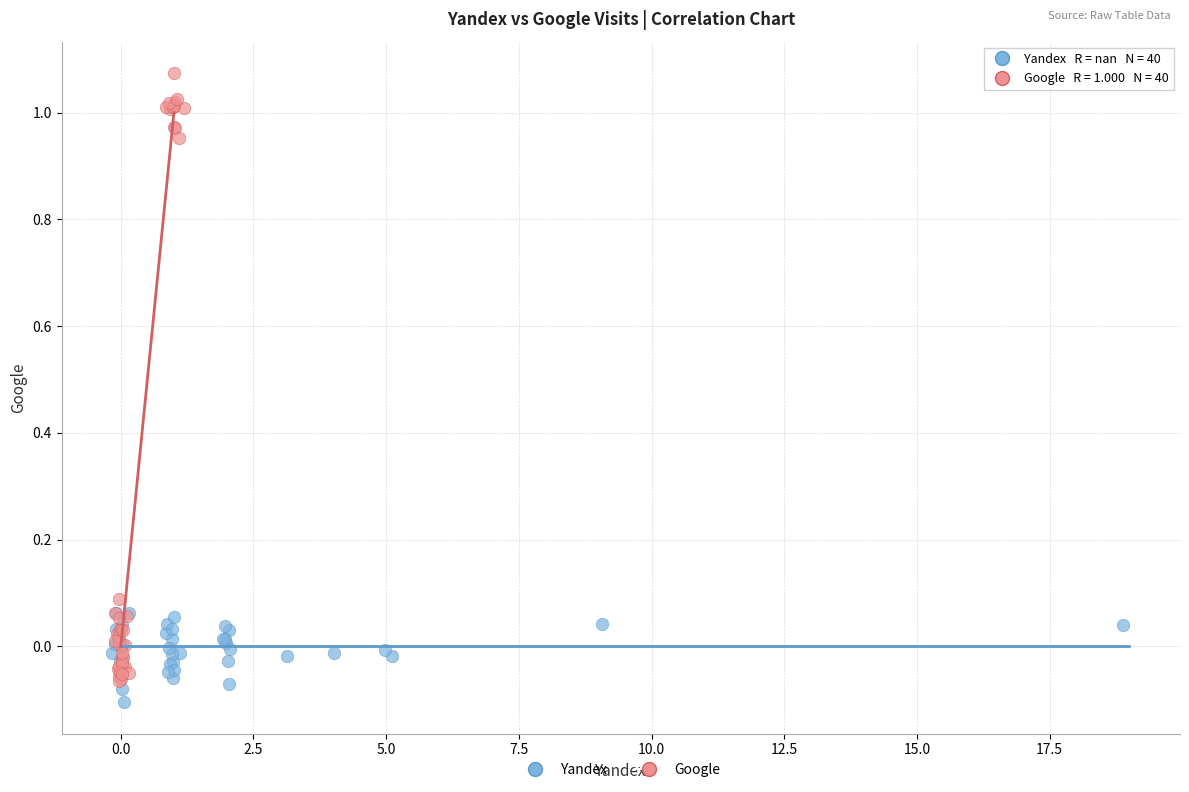

What are all the series names shown in the legend?

Yandex, Google